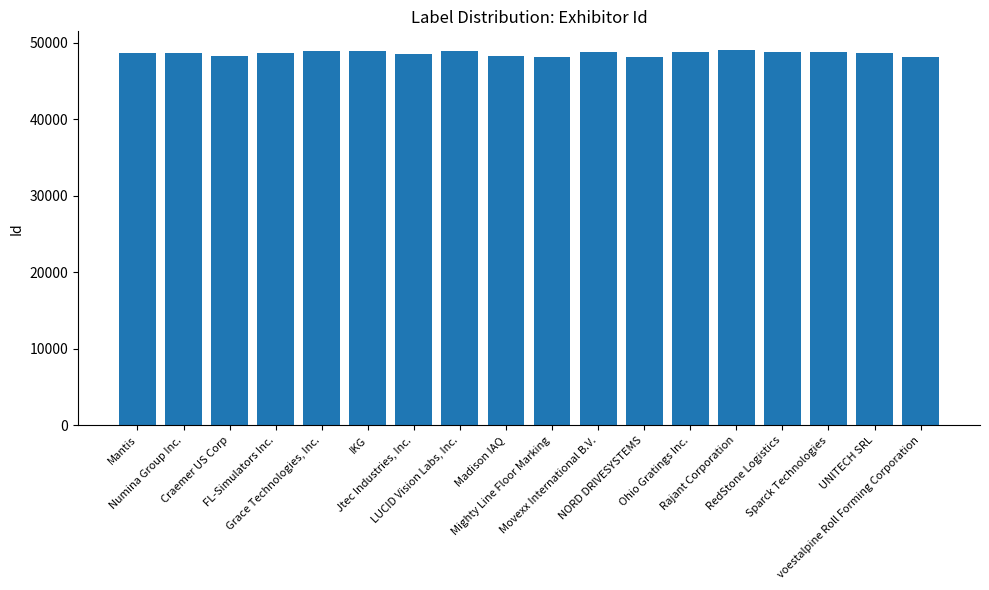

What is the maximum value shown in the chart?

49021